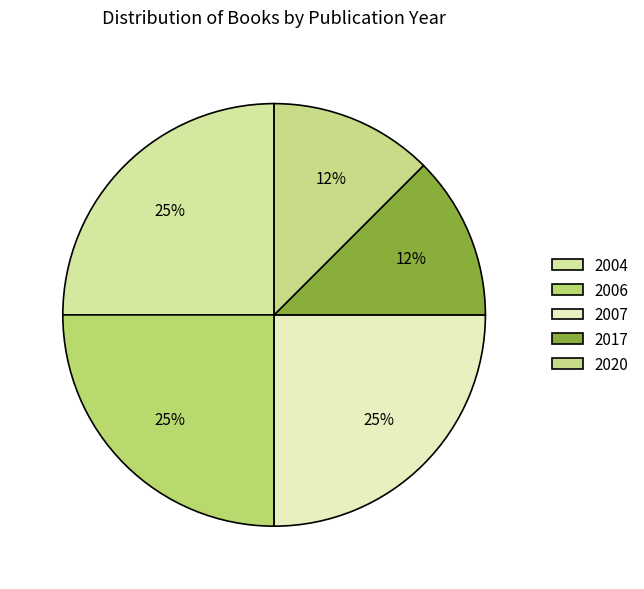

Count the number of slices in the pie.

5